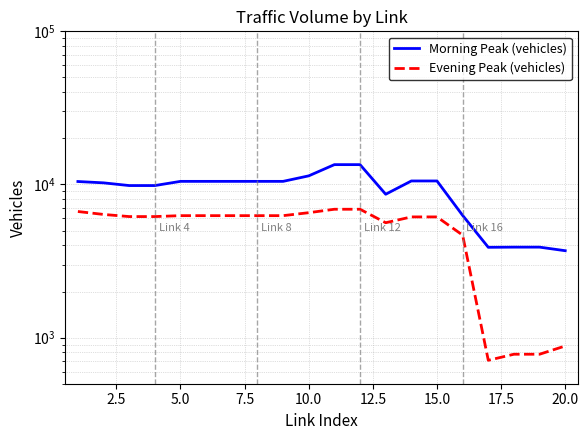

Which series has the largest total across all categories?

Morning Peak (vehicles)